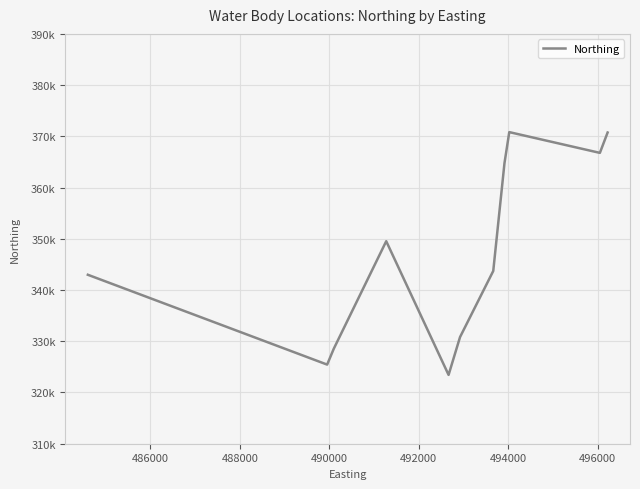

What is the difference between the maximum and minimum values?

47390